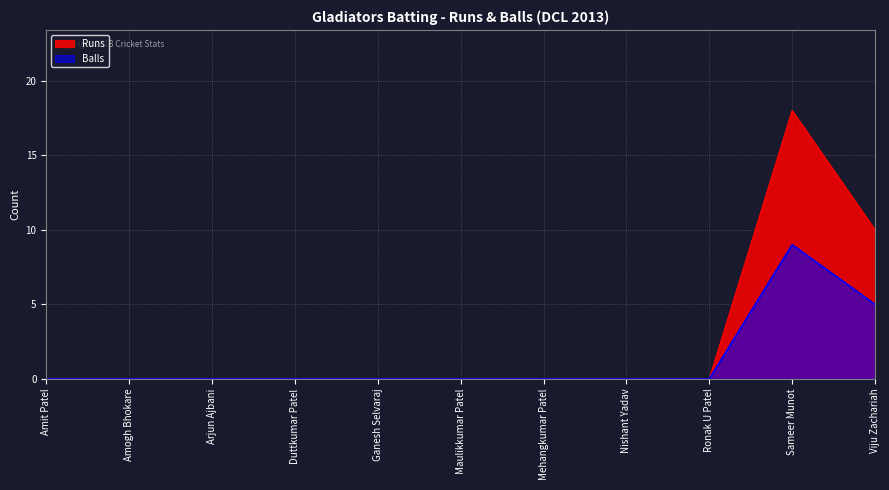

True or false: Balls has more than 0 interior local peaks.

True